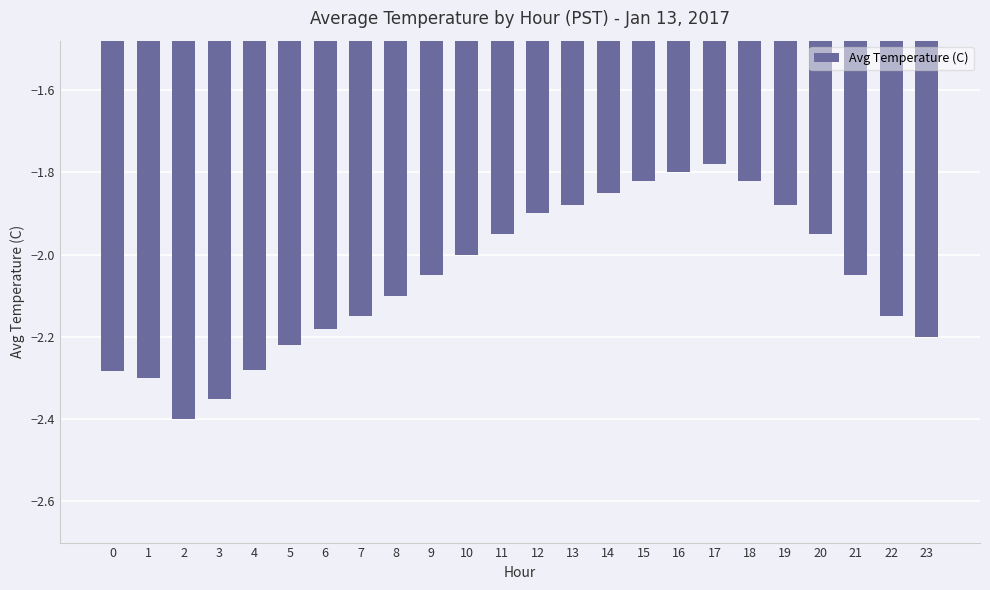

True or false: the data shows -3.1 at 3.

False